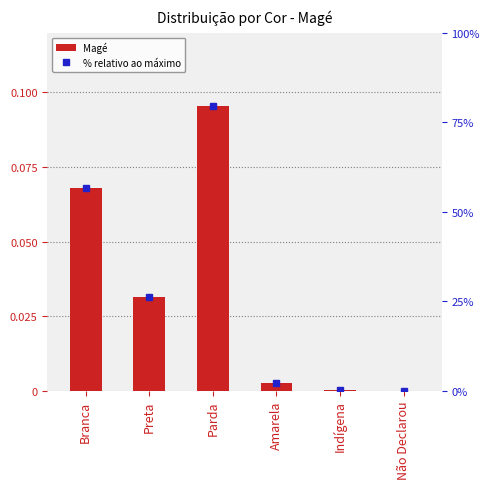

What is the difference between the maximum and minimum values in the % relativo ao máximo series?

79.6